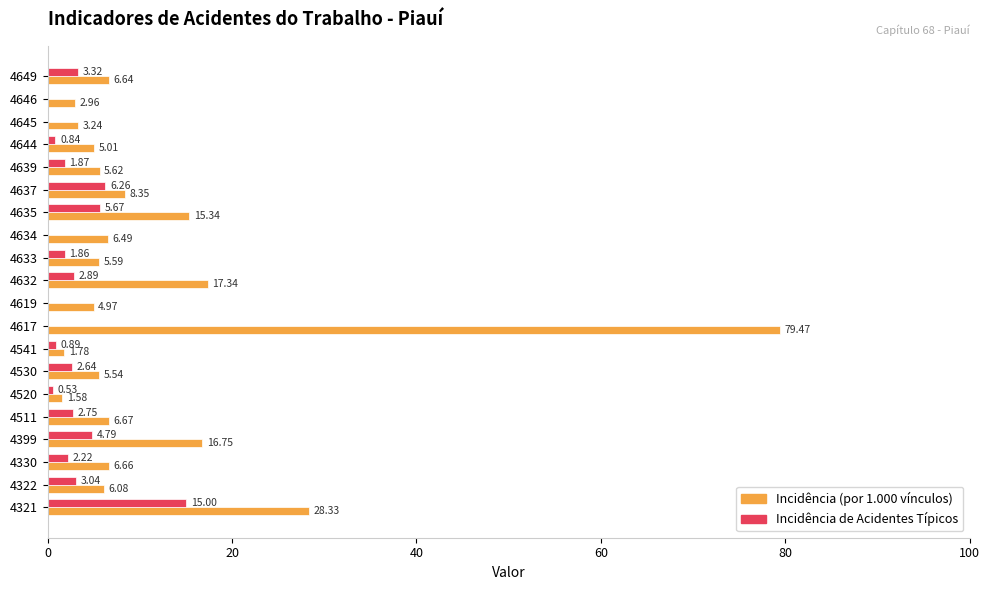

What is the sum of all Incidência (por 1.000 vínculos) values?

234.4